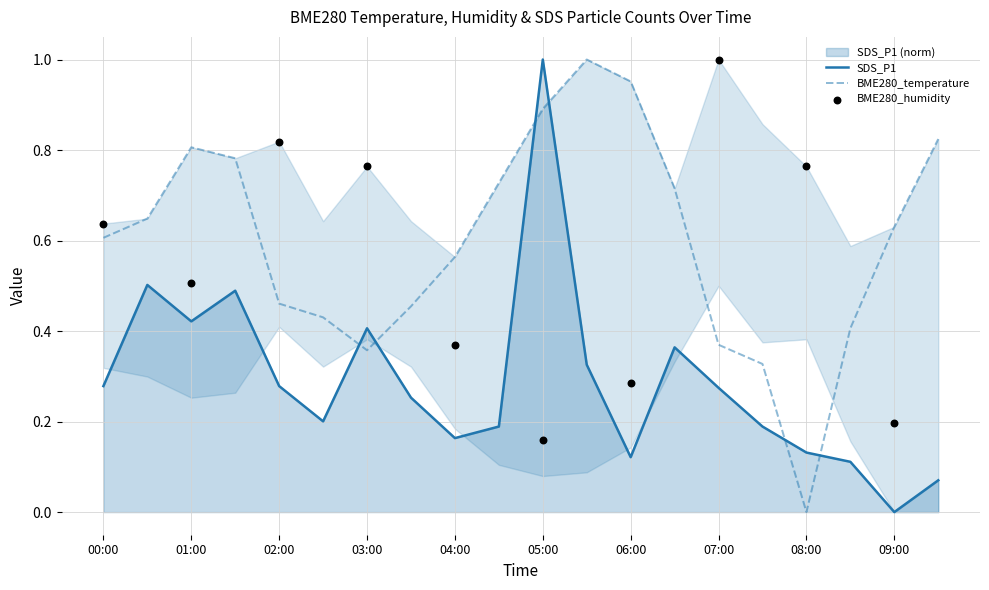

Which series reaches the minimum Y coordinate?

BME280_temperature